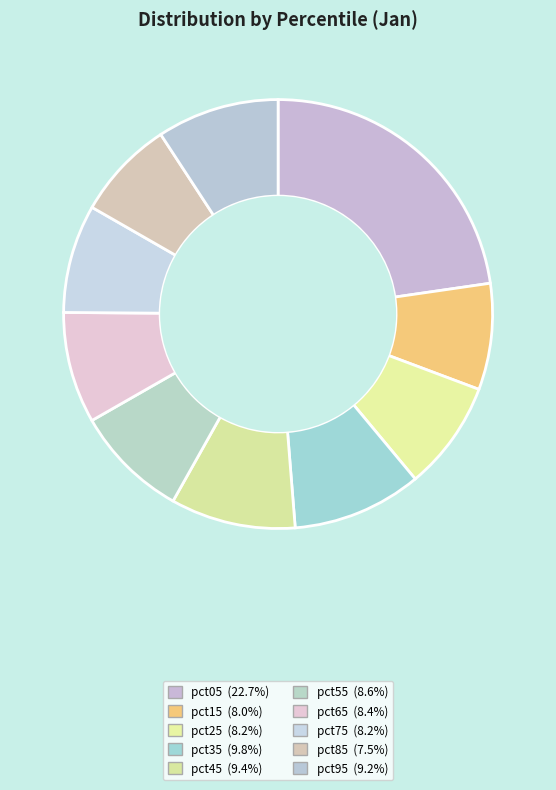

Is pct85 the majority of the pie?

No